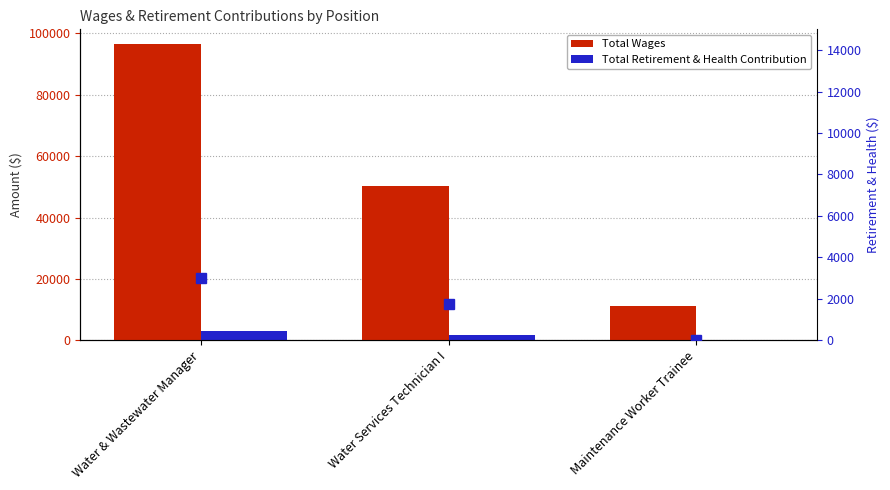

At which category is the sum across all series the highest?

Water & Wastewater Manager